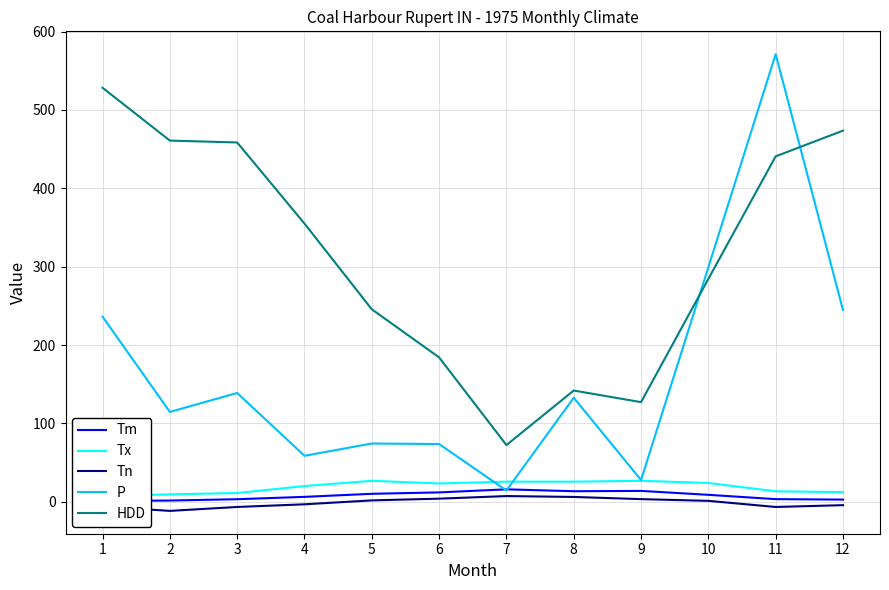

What is the difference between the maximum and second lowest values in the P series?

543.5